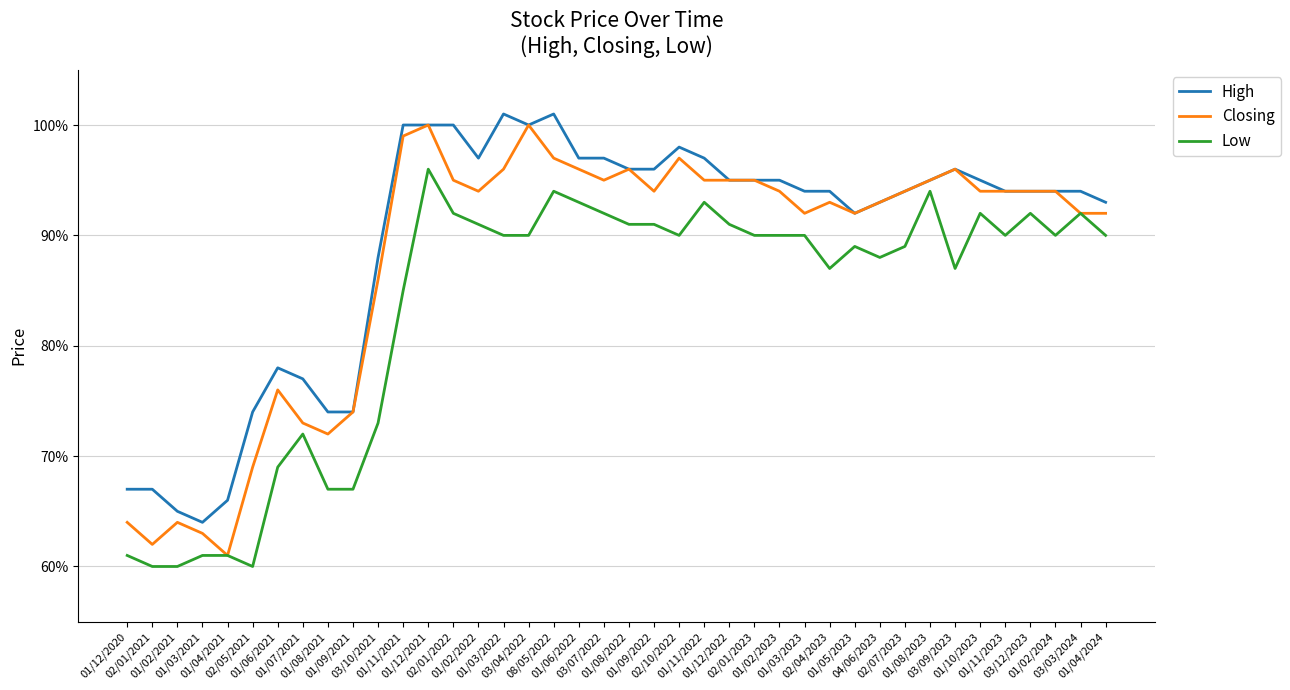

Which series has the largest range (max minus min)?

Closing